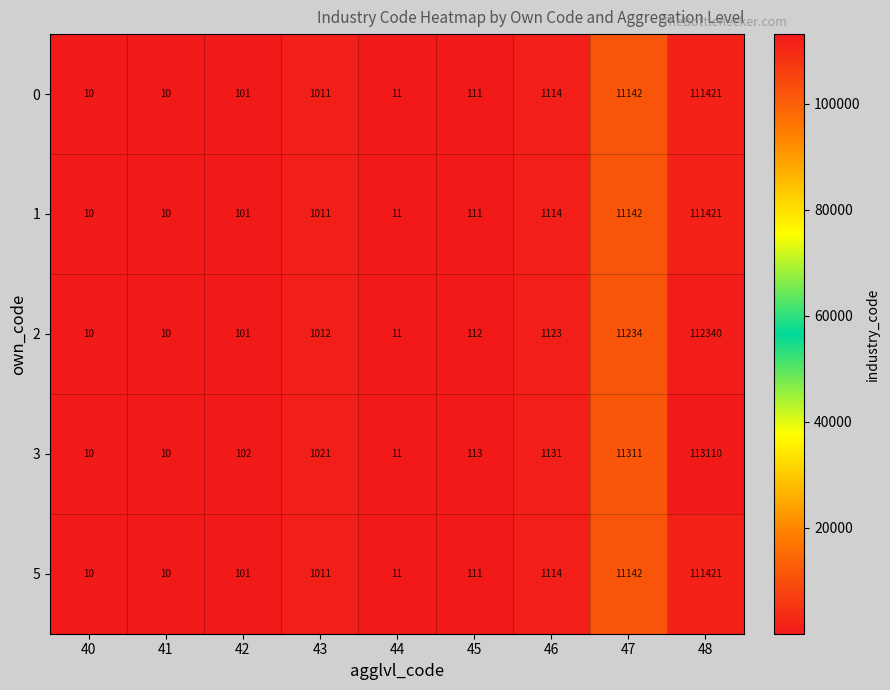

Is it true that 1 equals 19536 at 47?

False